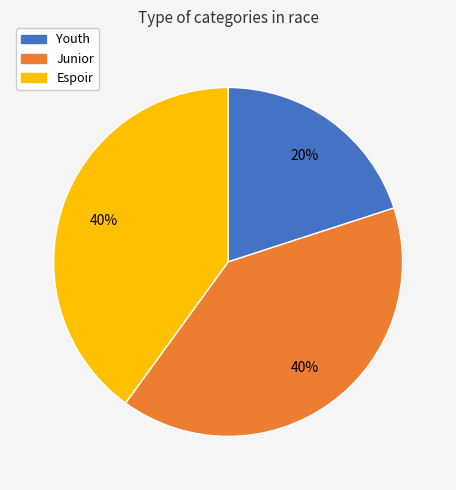

Combined, do Youth and Junior account for over 50%?

Yes